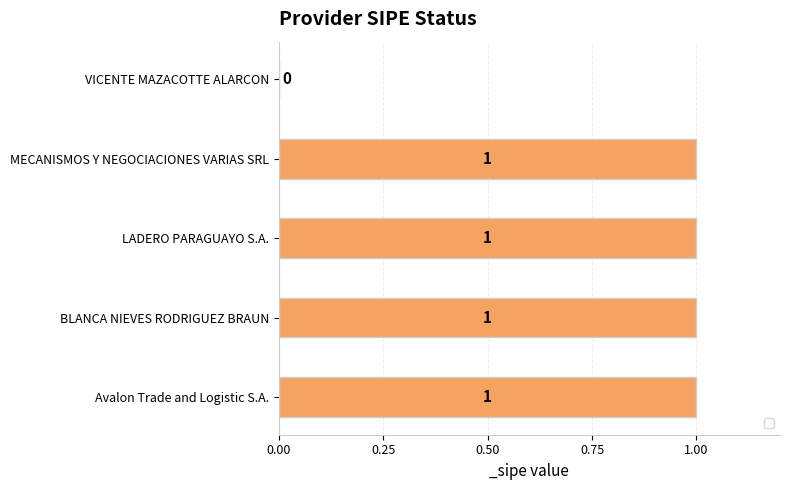

Are the bars grouped side by side (vs. stacked)?

No